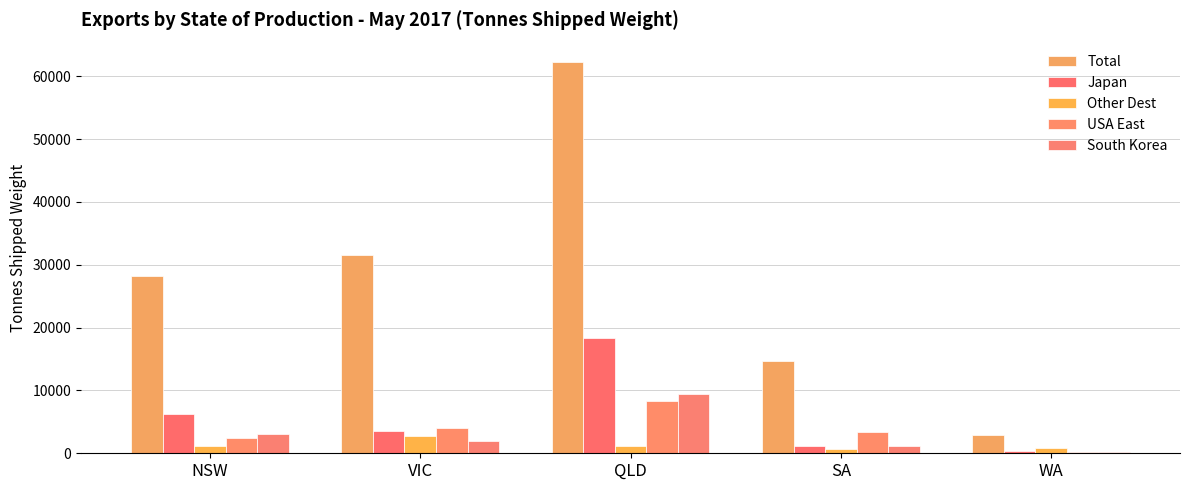

Reading left to right, what are all the values shown in this chart?

Total: 28162.6	31509.0	62229.2	14626.9	2885.9
Japan: 6170.6	3481.0	18306.0	1210.7	436.3
Other Dest: 1161.2	2708.4	1198.1	758.1	792.1
USA East: 2441.6	4088.0	8393.0	3332.2	255.0
South Korea: 3133.9	1882.3	9474.1	1110.0	249.6